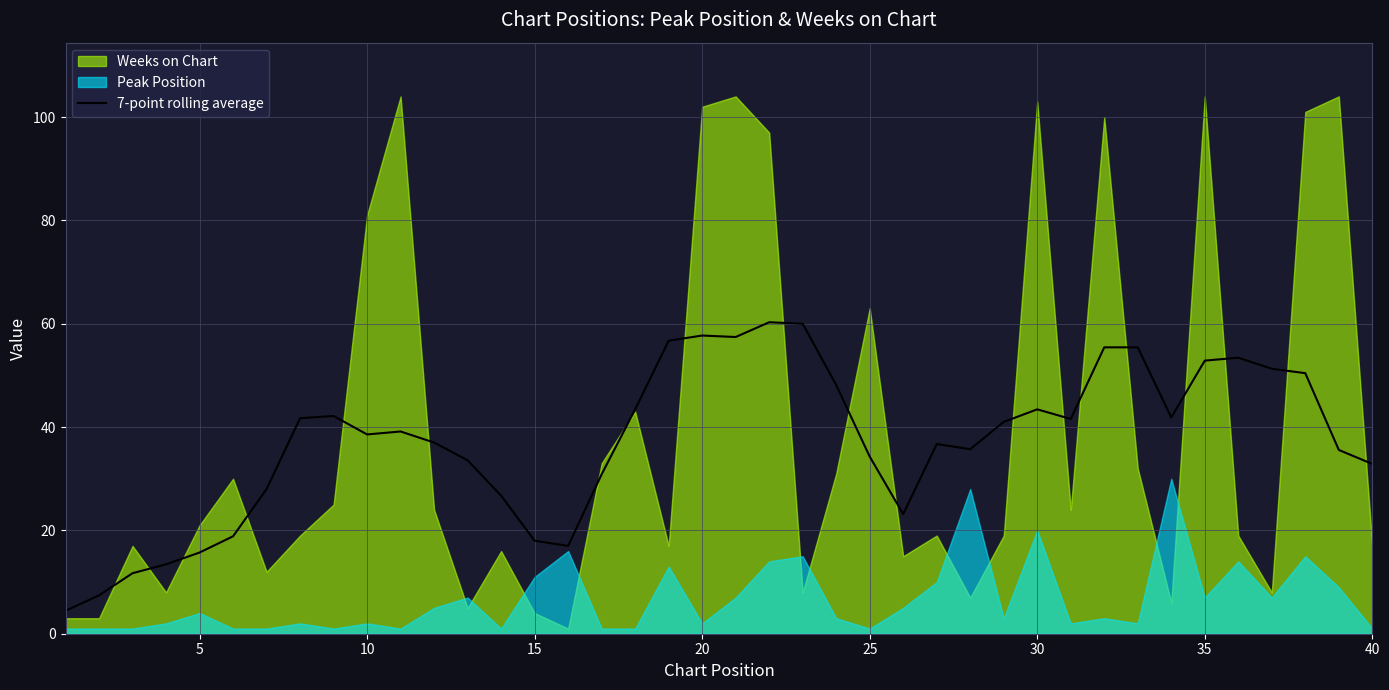

How many lines are shown in the chart?

1